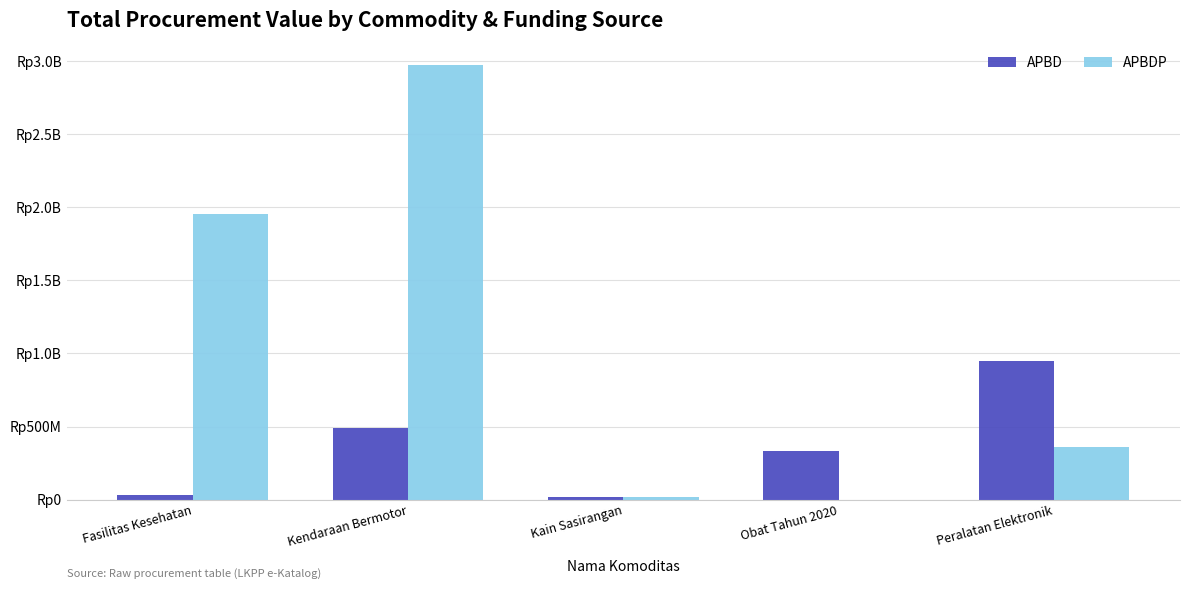

The APBDP series shows 362103800 at Peralatan Elektronik. True or false?

True